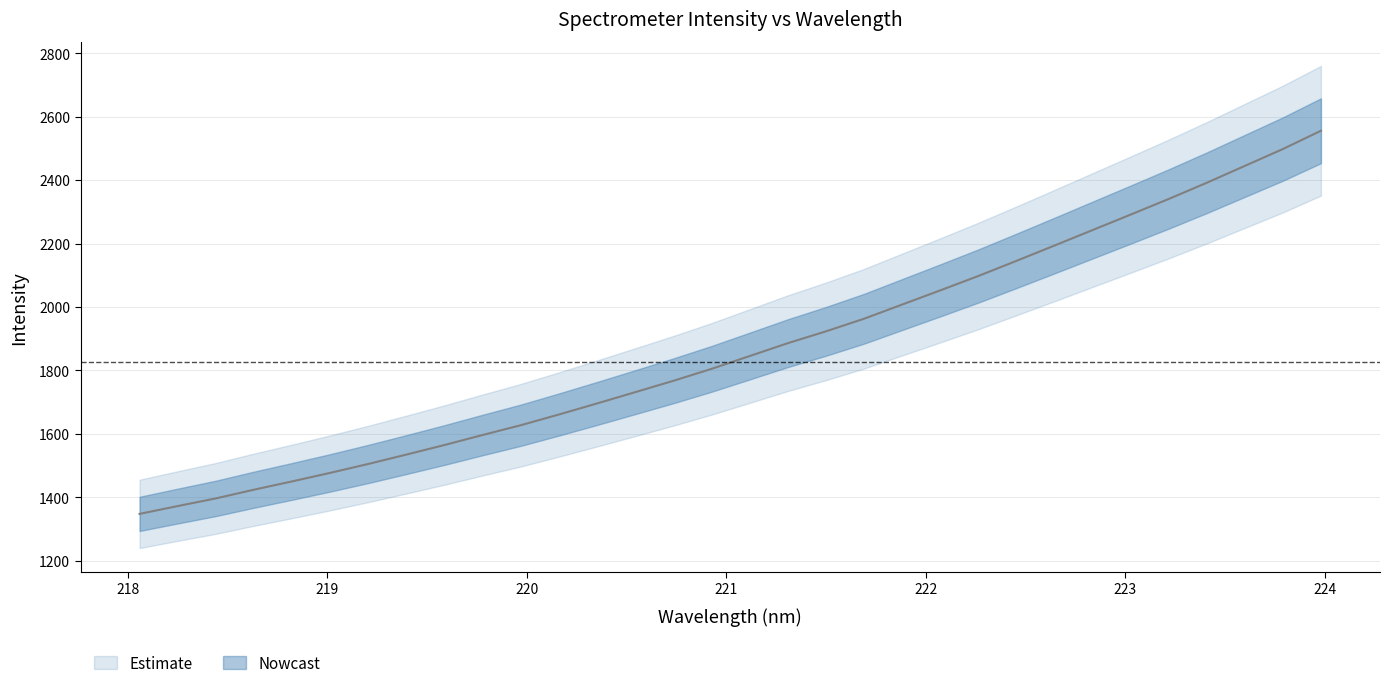

True or false: the data shows 1169.0 at 28.

False